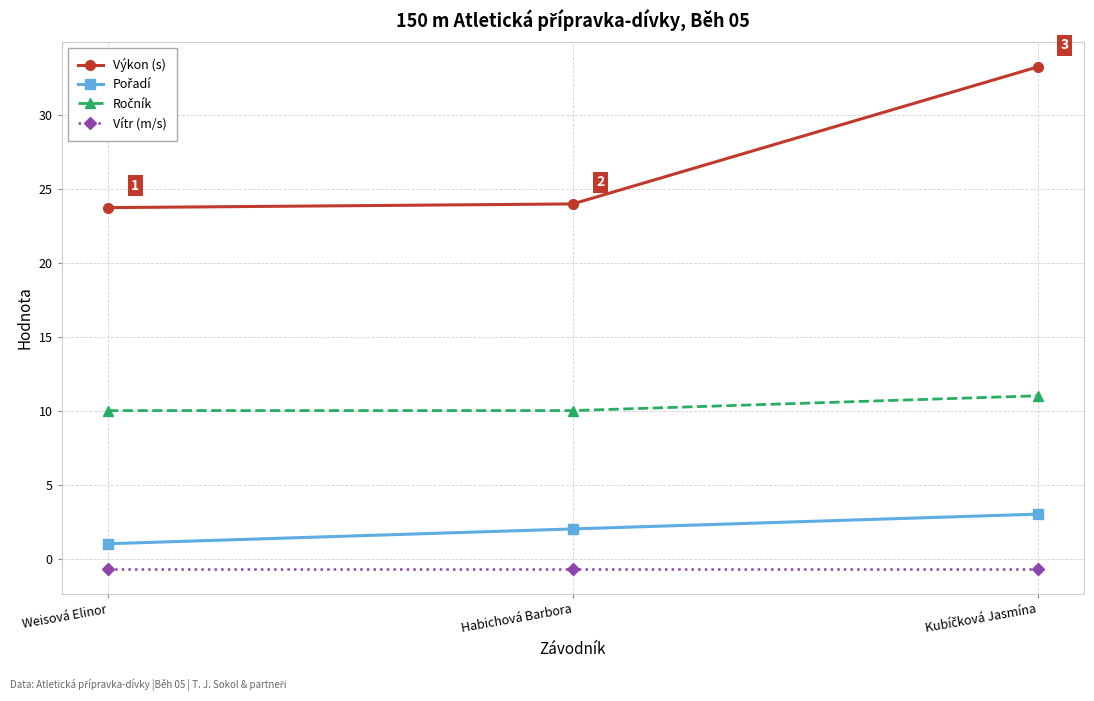

What is the sum of all Výkon (s) values?

80.9